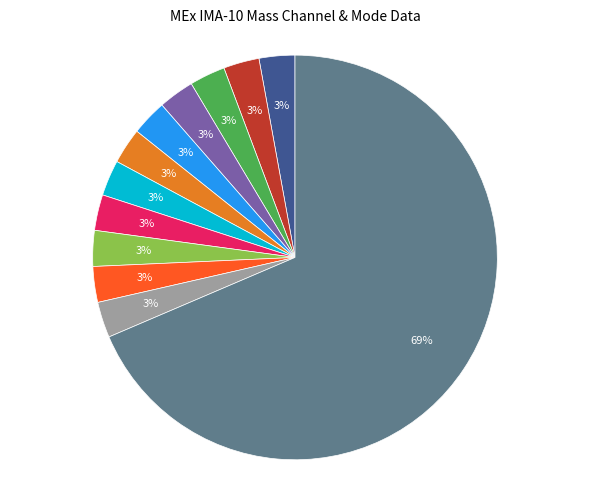

To the nearest percent, what is the average slice percentage?

8%